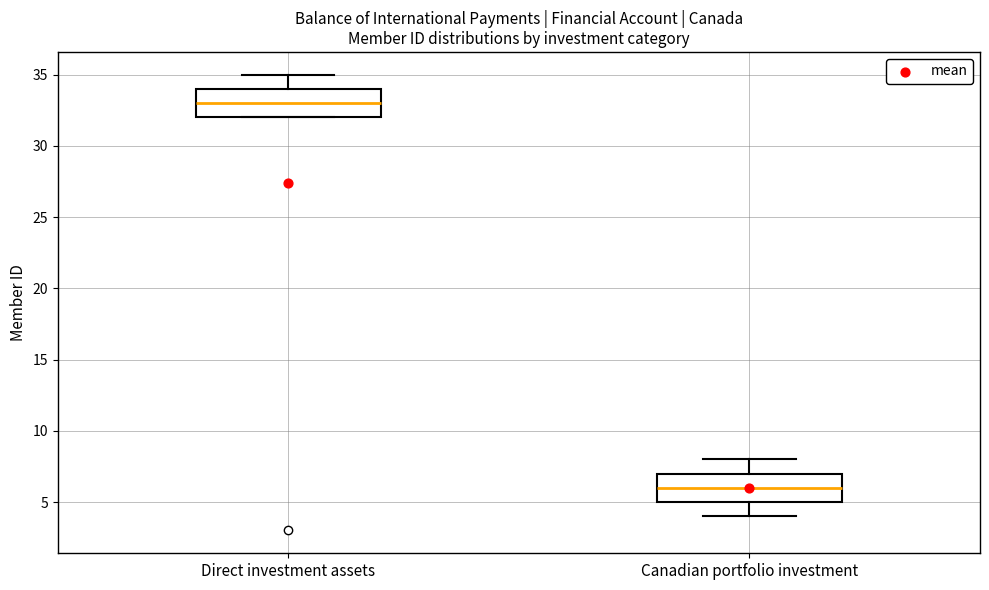

Which box's median line is the lowest?

Canadian portfolio investment